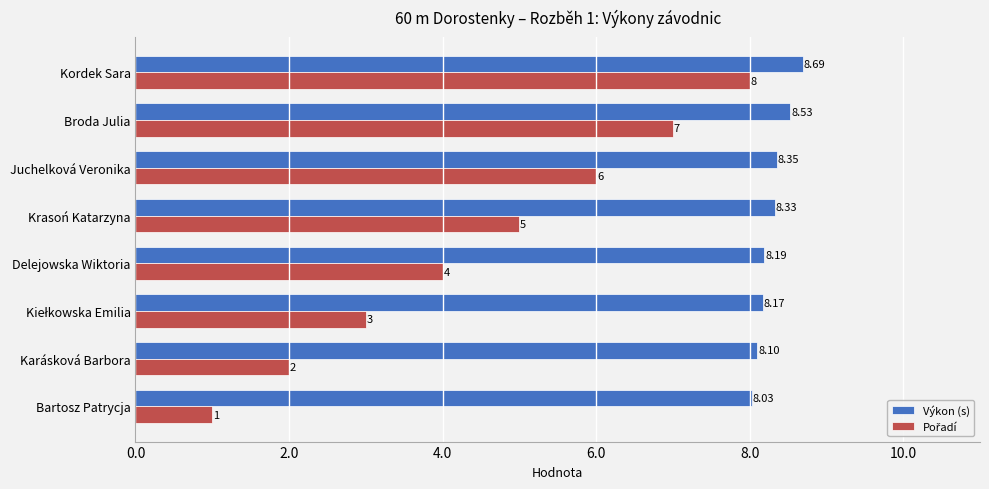

At how many categories does at least one series exceed 3?

8